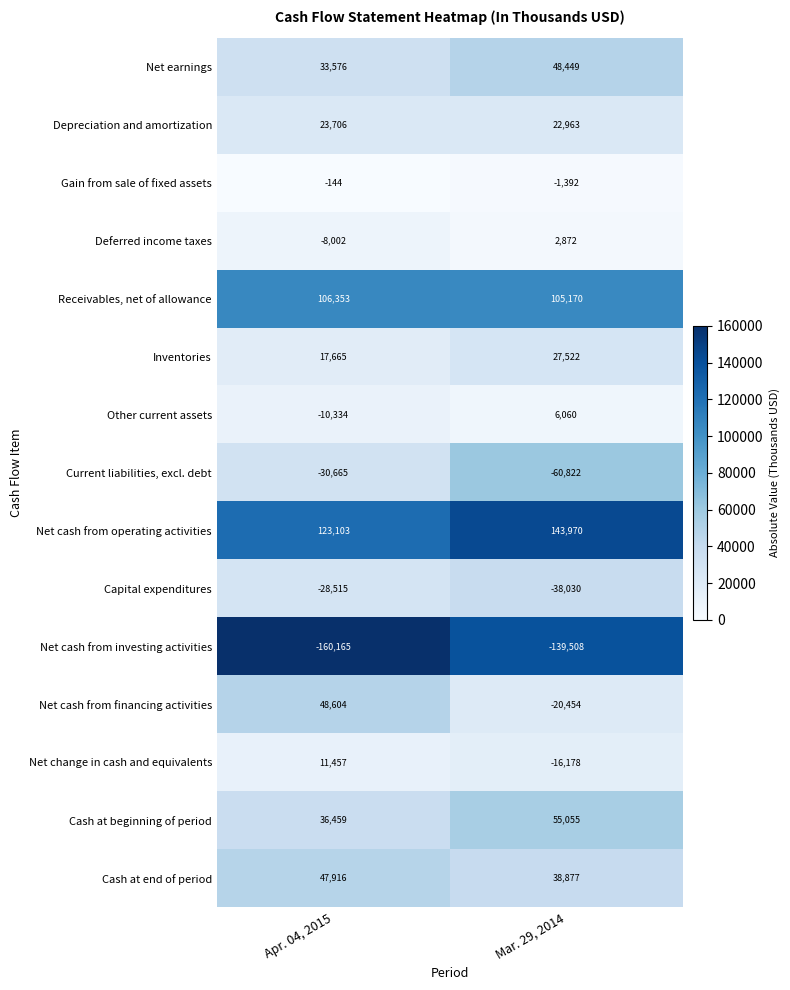

At how many categories does at least one series exceed 108626?

2